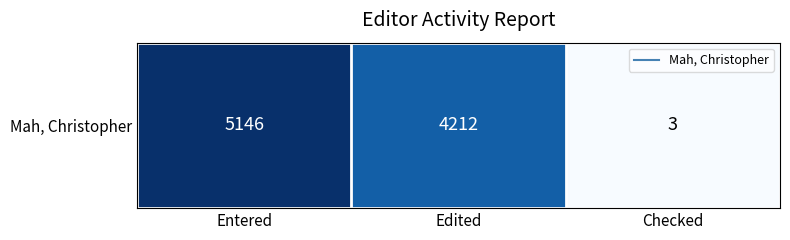

List the labels in order of value, largest first.

Entered, Edited, Checked